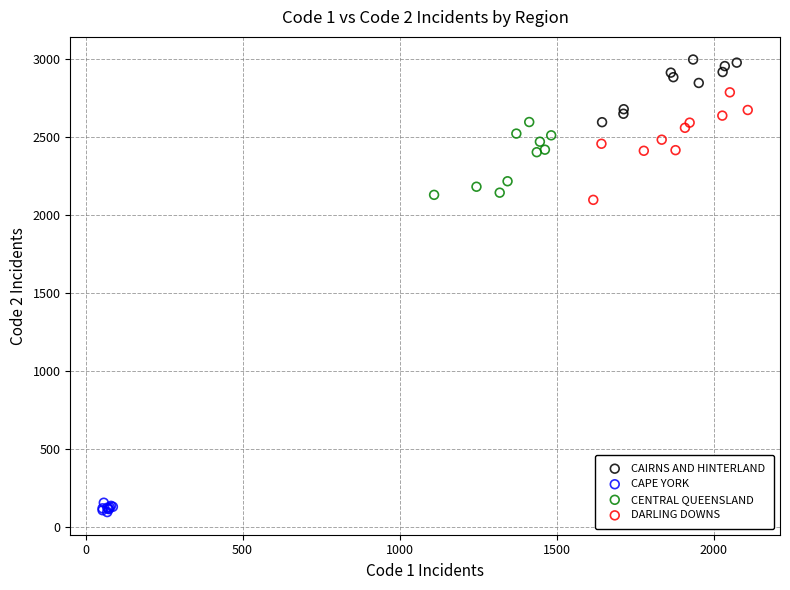

Which series reaches the minimum Y coordinate?

CAPE YORK